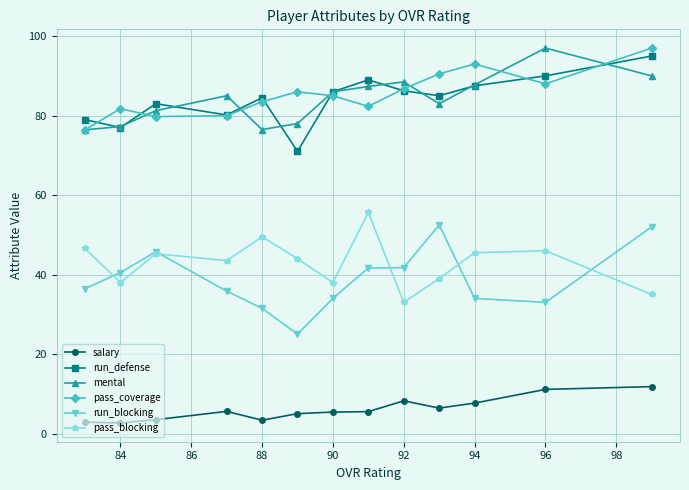

What is the minimum value for pass_blocking?

33.0